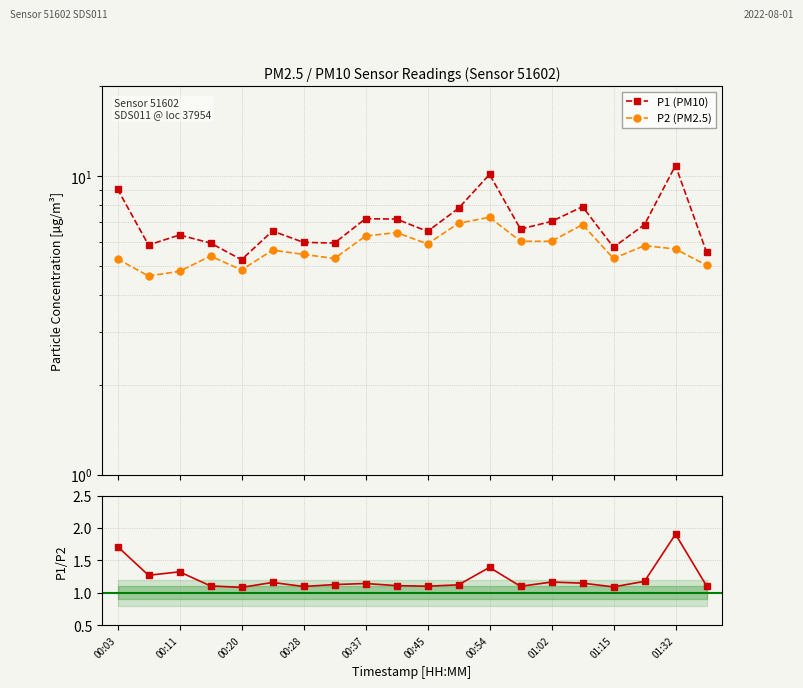

Count the number of data series in this chart.

3